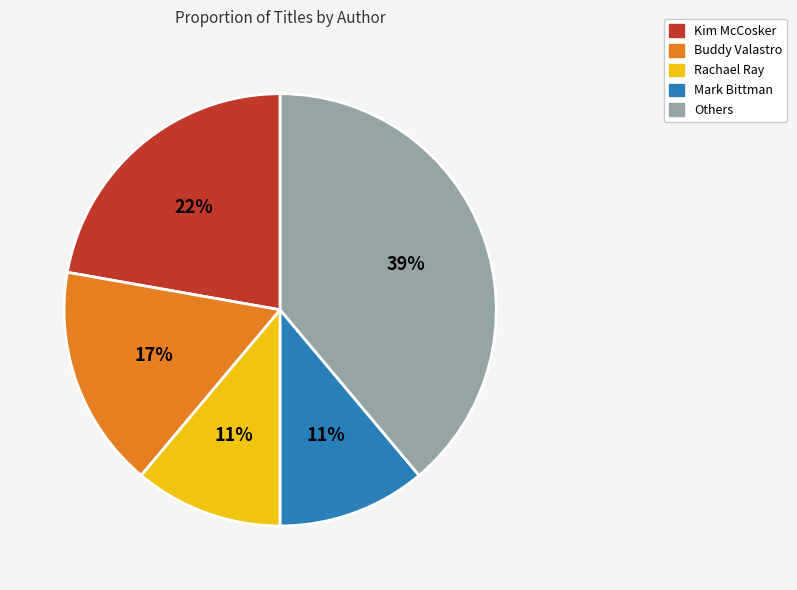

Does any single category account for the majority?

No